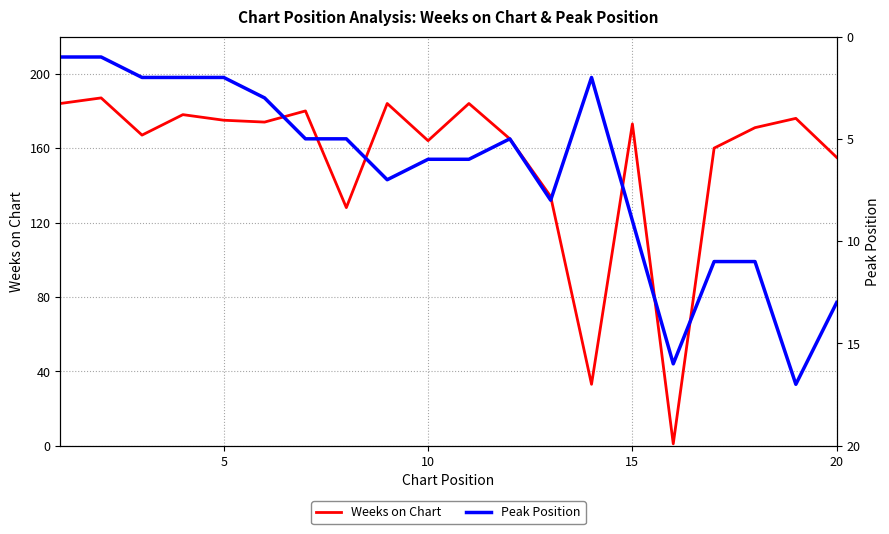

List the series in order of their overall mean, lowest first.

Peak Position, Weeks on Chart